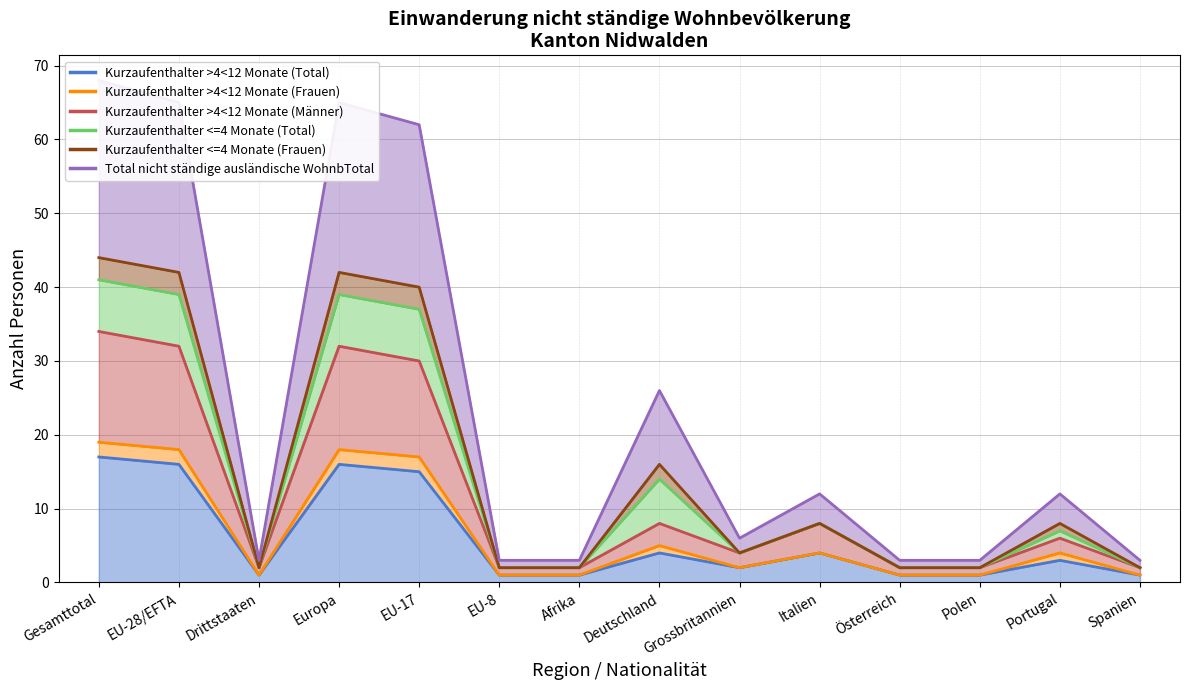

Between Italien and EU-28/EFTA, which is larger?

EU-28/EFTA